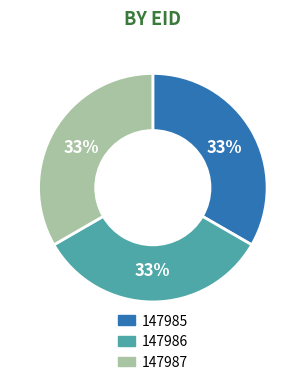

Is it true that 147985 is 33% of the pie?

True